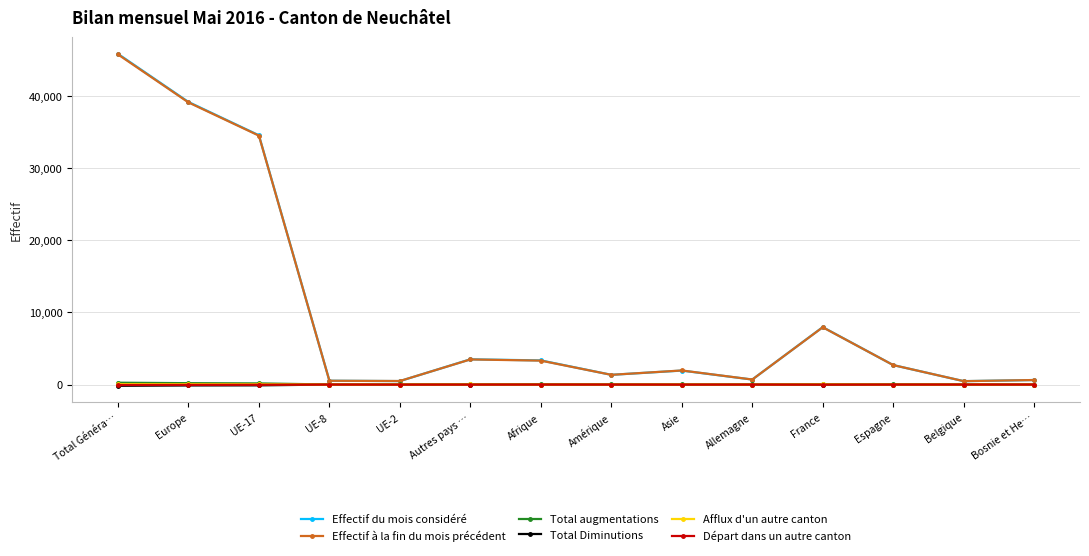

What are all the series names shown in the legend?

Effectif du mois considéré, Effectif à la fin du mois précédent, Total augmentations, Total Diminutions, Afflux d'un autre canton, Départ dans un autre canton